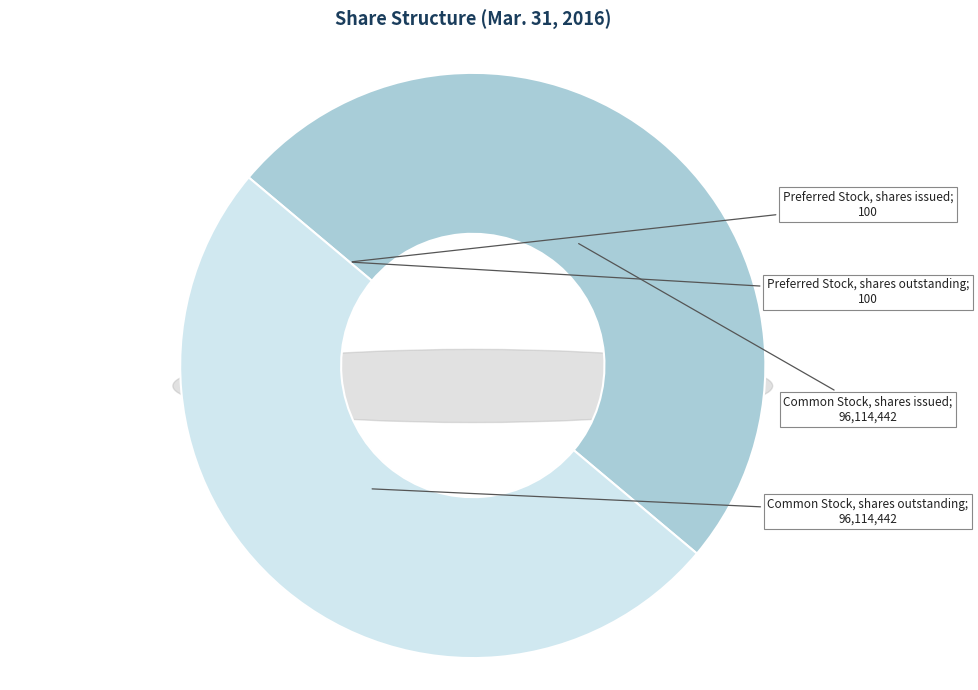

Combined, what portion of the pie is Common Stock, shares issued and Preferred Stock, shares issued?

50.0%